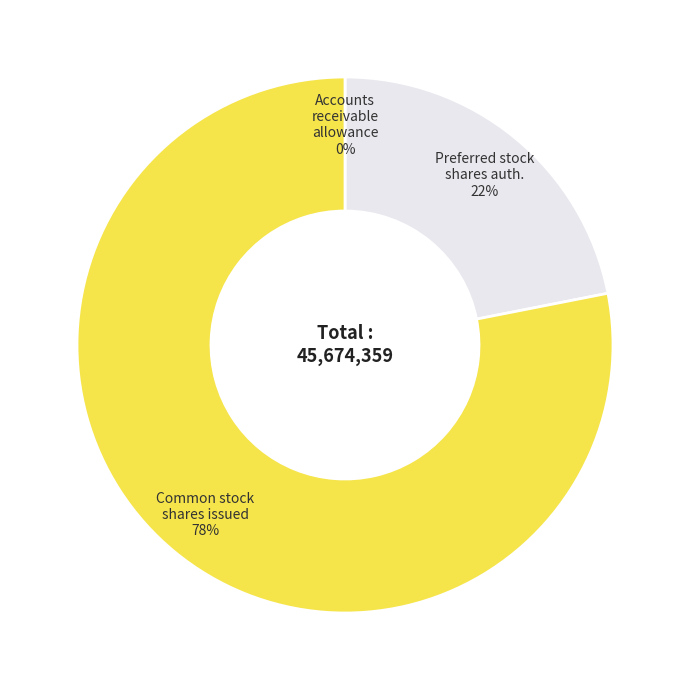

To the nearest percent, what is the difference between the largest and smallest slice percentages?

78%